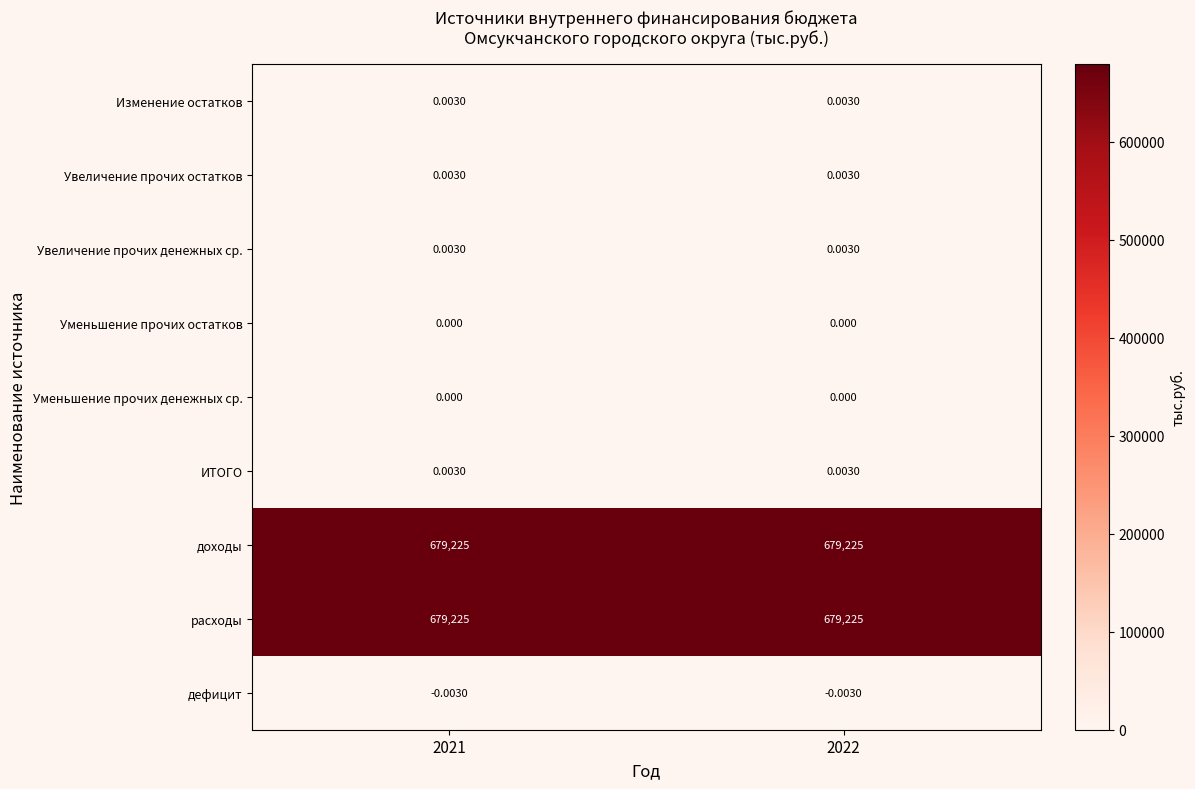

Is the value of Увеличение прочих остатков at 2022 greater than the value of Уменьшение прочих остатков at 2022?

Yes